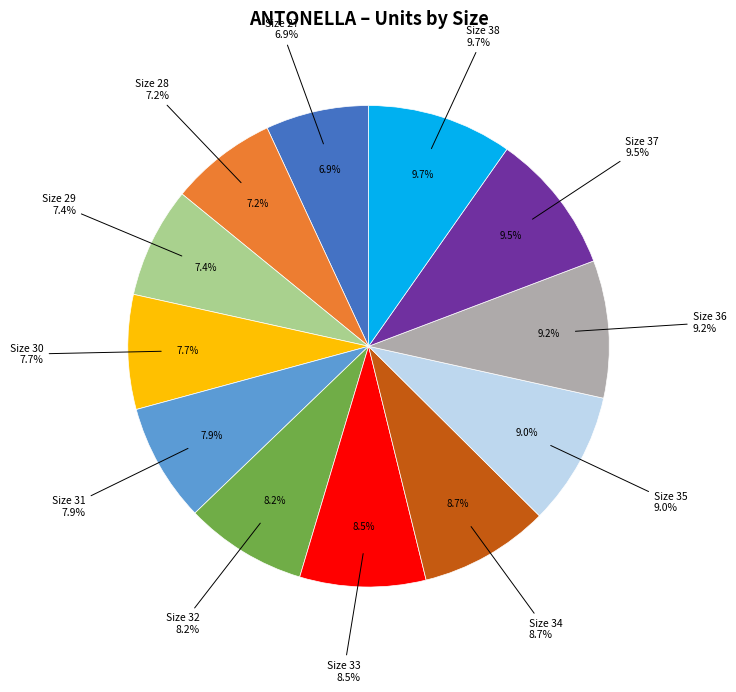

To the nearest percent, what percentage of the pie is ANTONELLA CARTON 27-33 (28)?

7%